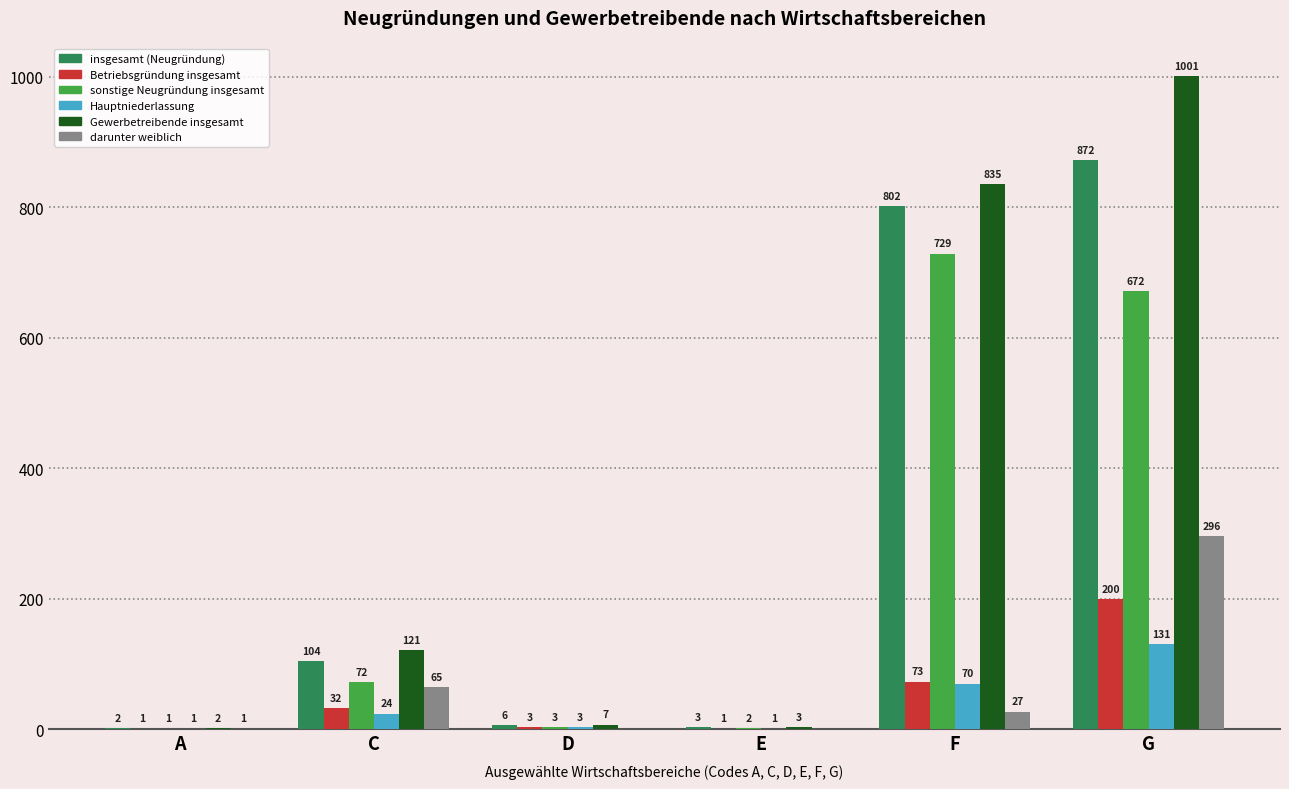

What is the average value of the Hauptniederlassung series?

38